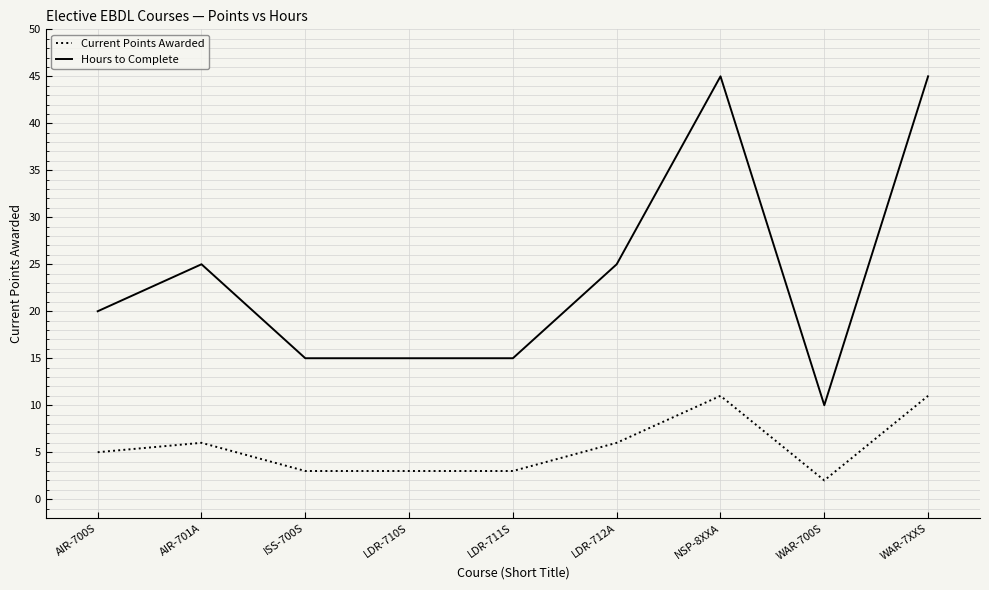

List the series in order of their peak value, lowest first.

Current Points Awarded, Hours to Complete